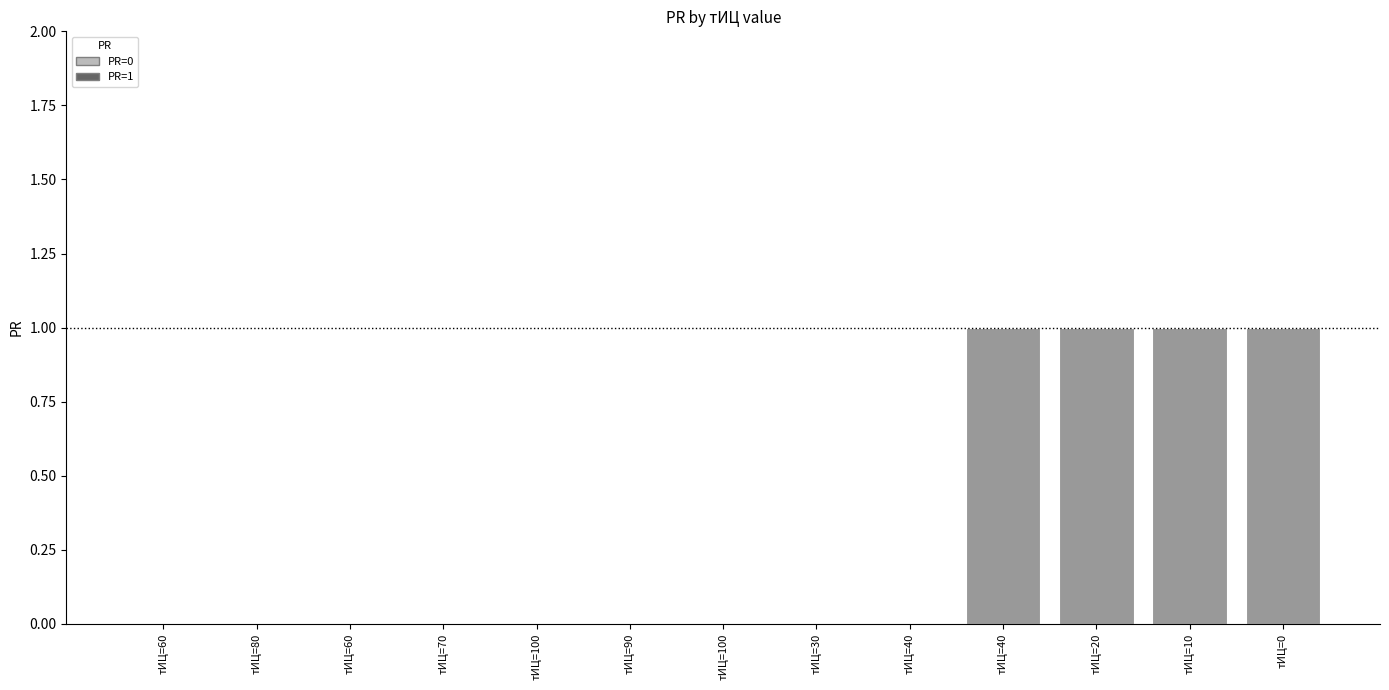

Rank the categories by value from lowest to highest.

тИЦ=60, тИЦ=80, тИЦ=60, тИЦ=70, тИЦ=100, тИЦ=90, тИЦ=100, тИЦ=30, тИЦ=40, тИЦ=40, тИЦ=20, тИЦ=10, тИЦ=0